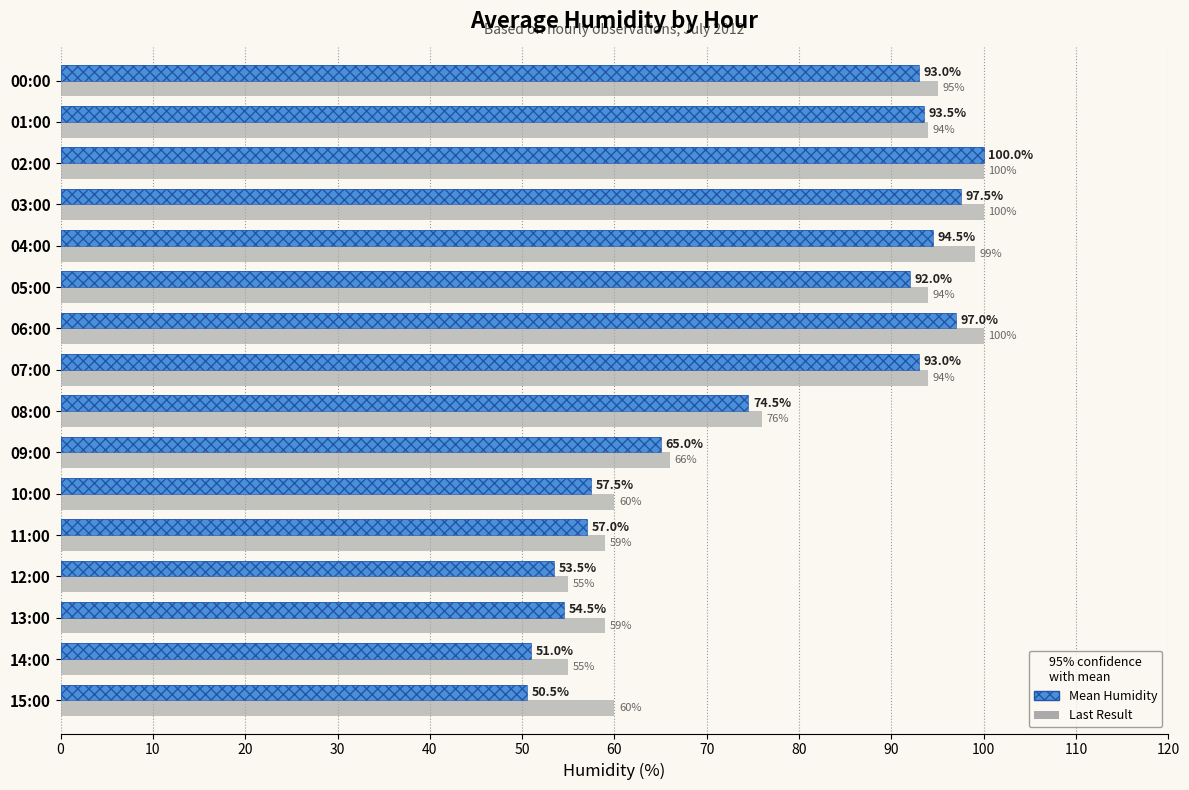

Rank the series by their maximum value, from highest to lowest.

Last Result, Mean Humidity